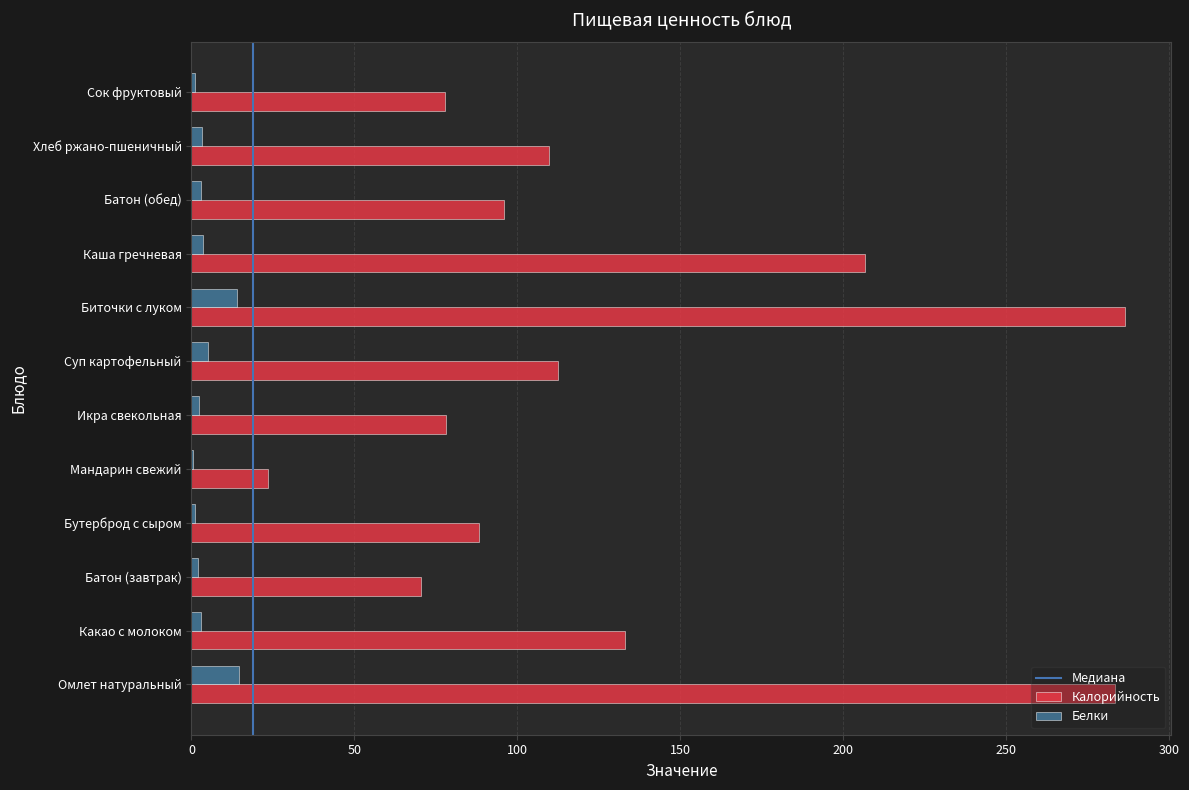

Is it true that Калорийность equals 38.5 at Мандарин свежий?

False